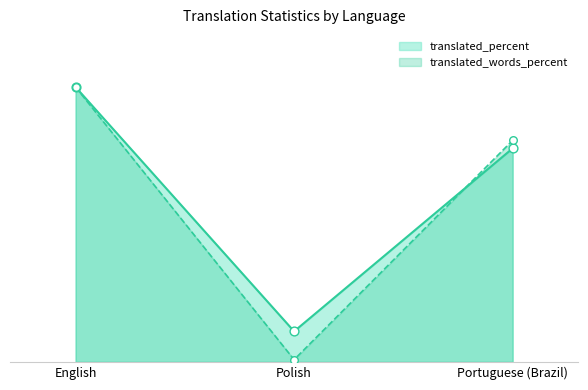

What are all the series names shown in the legend?

translated_percent, translated_words_percent